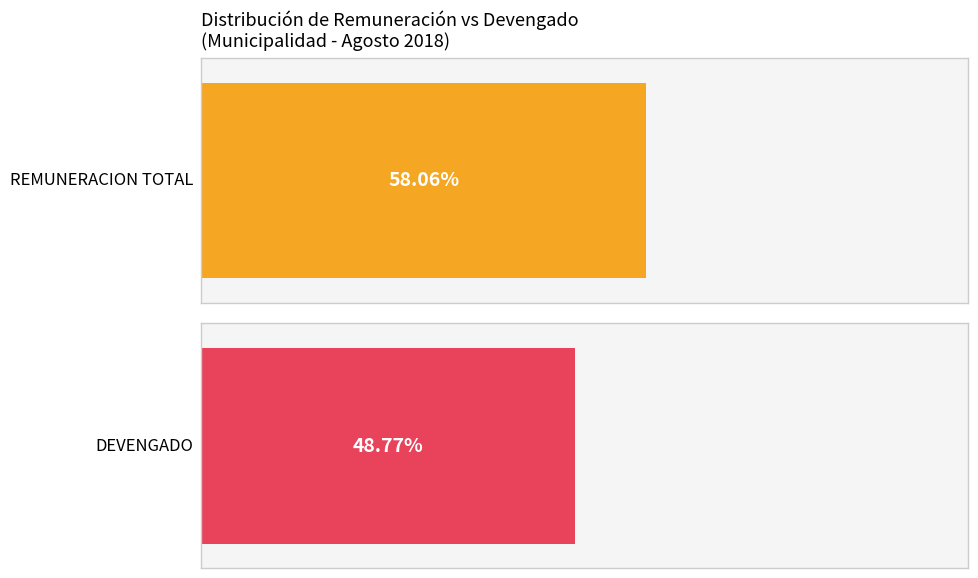

Which series has the largest range (max minus min)?

REMUNERACION TOTAL